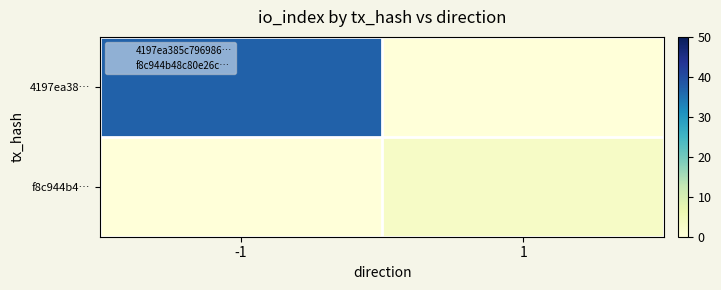

Reading right to left, list all the values displayed in this chart.

4197ea38…: 1=0	-1=37
f8c944b4…: 1=3	-1=0